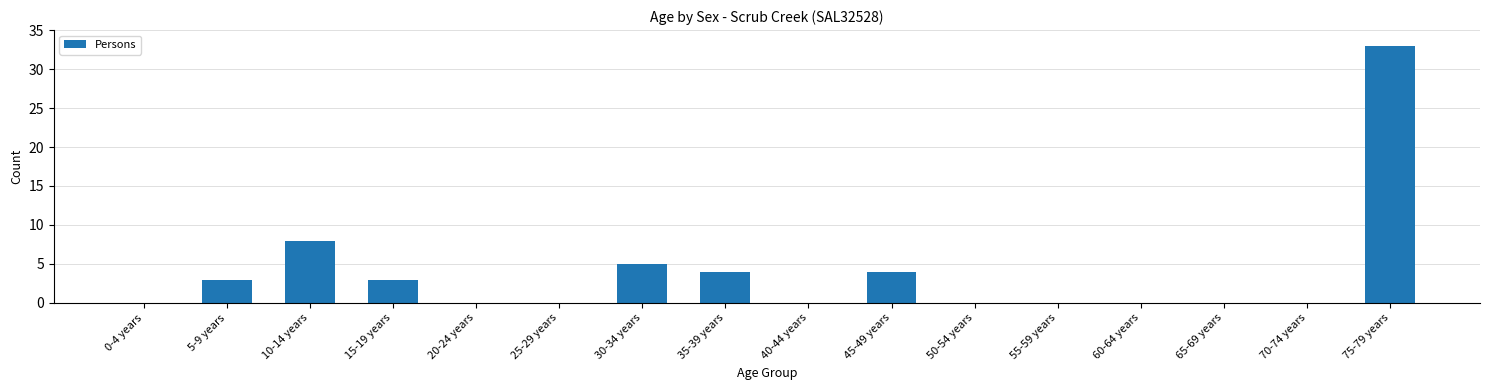

What is the ratio of the value at 30-34 years to the value at 35-39 years?

1.2